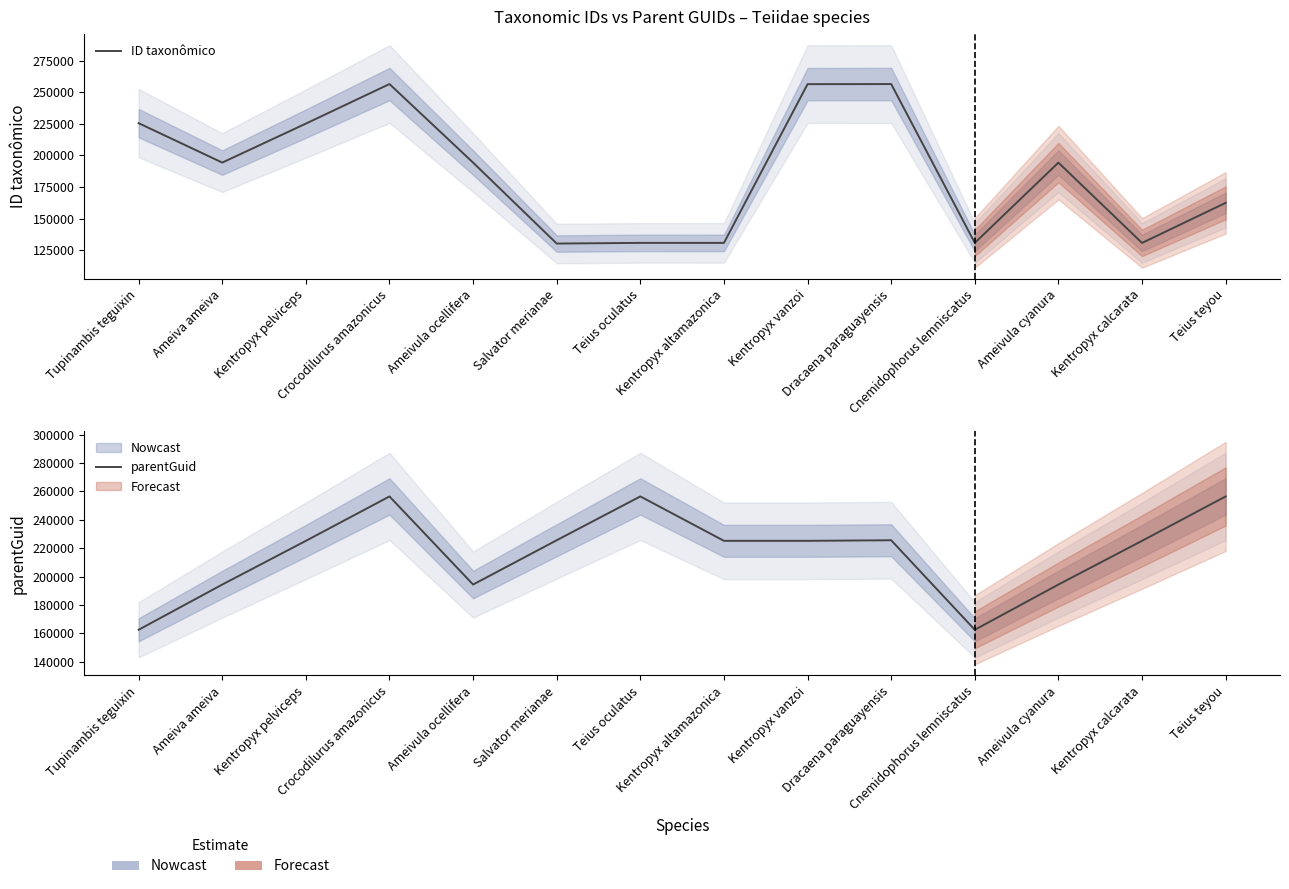

At which category does ID taxonômico reach its first local peak?

Crocodilurus amazonicus